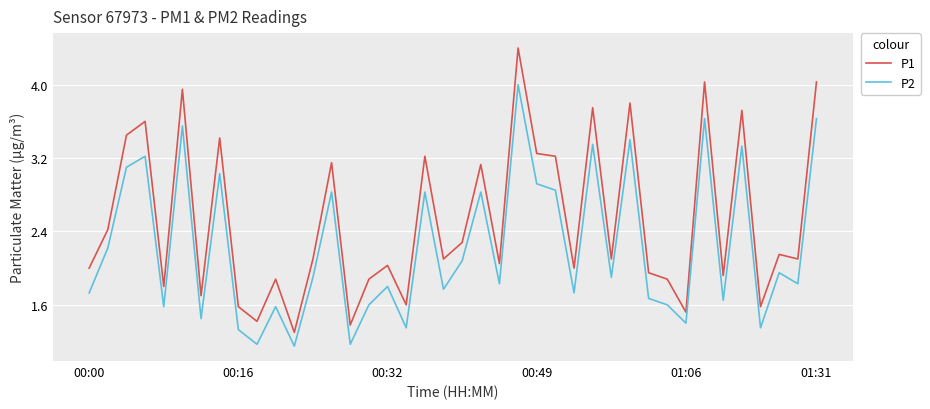

True or false: P2 and P1 cross at least once.

False